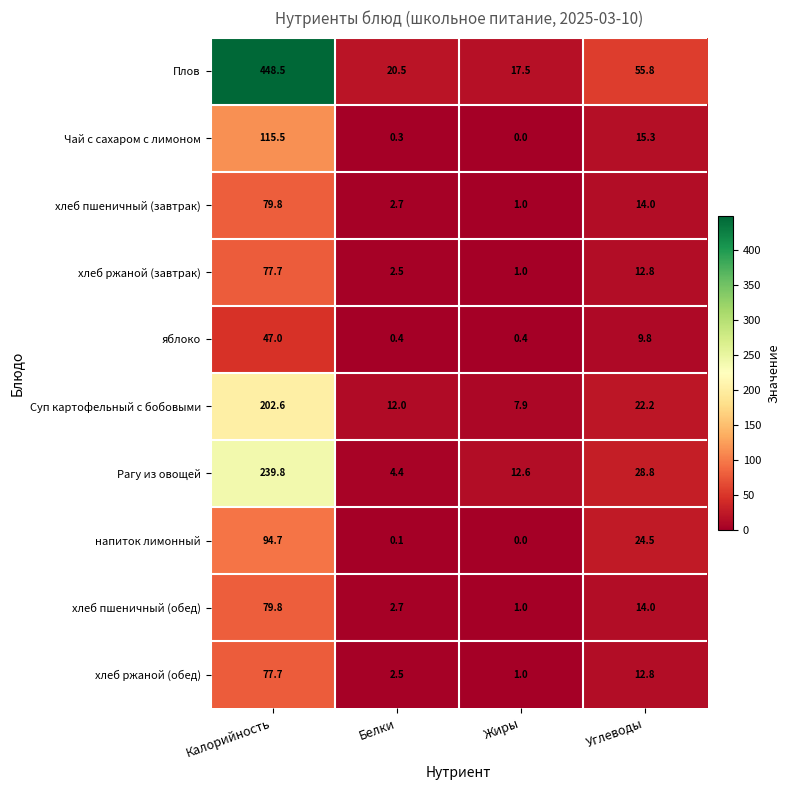

Rank the categories by хлеб ржаной (обед) value from lowest to highest.

Жиры, Белки, Углеводы, Калорийность